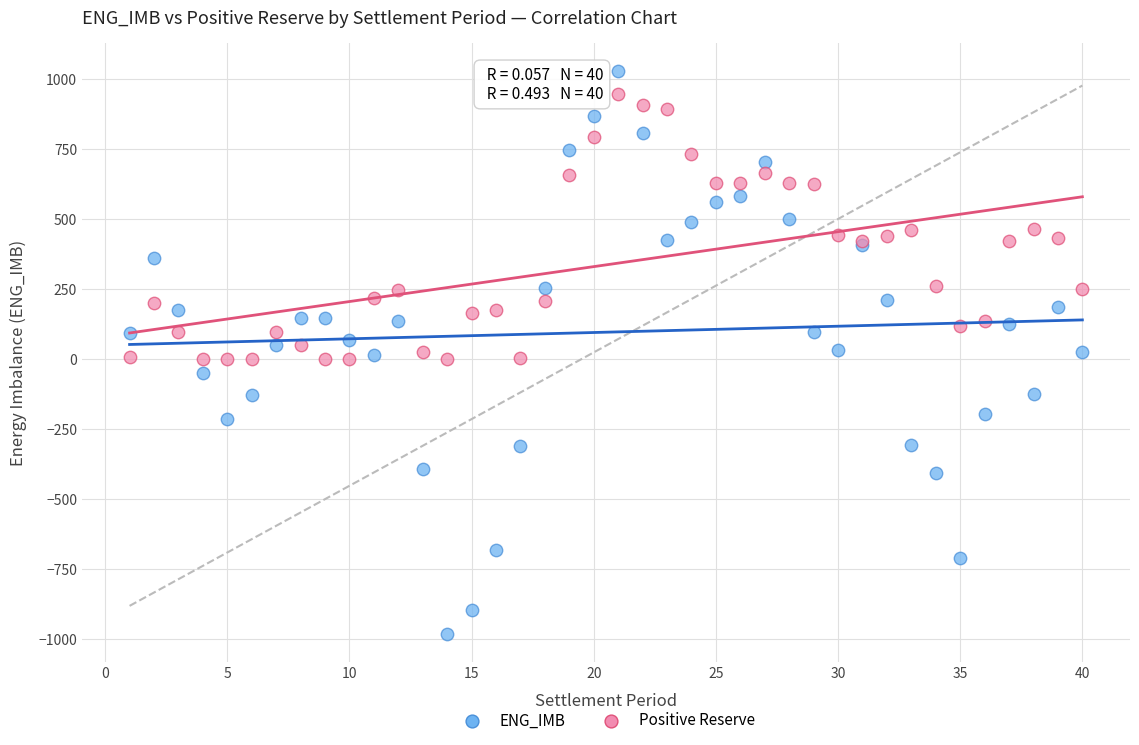

Which series has the largest Y range (max minus min)?

ENG_IMB